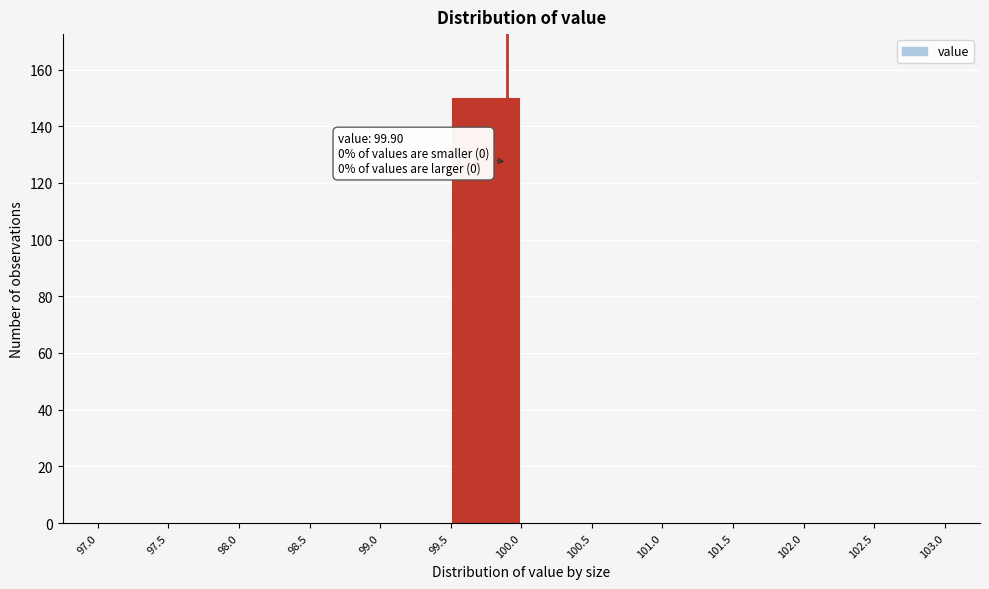

Which range on the x-axis has the tallest bar?

99.5 to 100.0